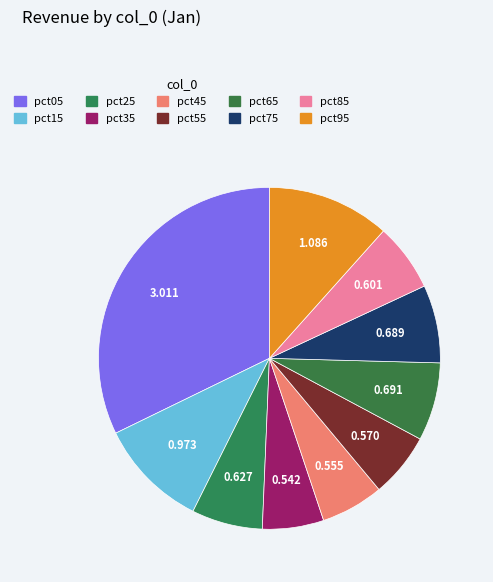

Count the number of slices in the pie.

10